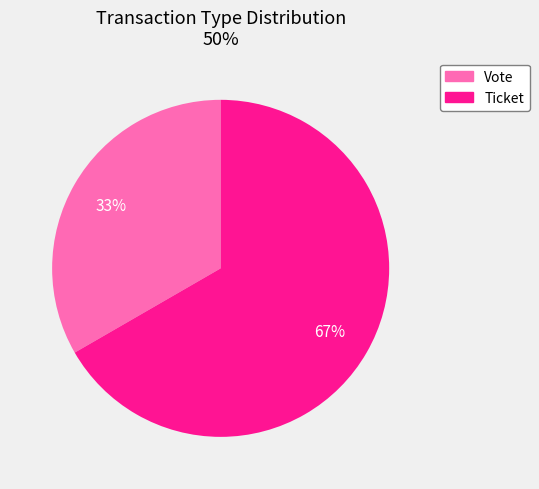

Does any single category account for the majority?

Yes